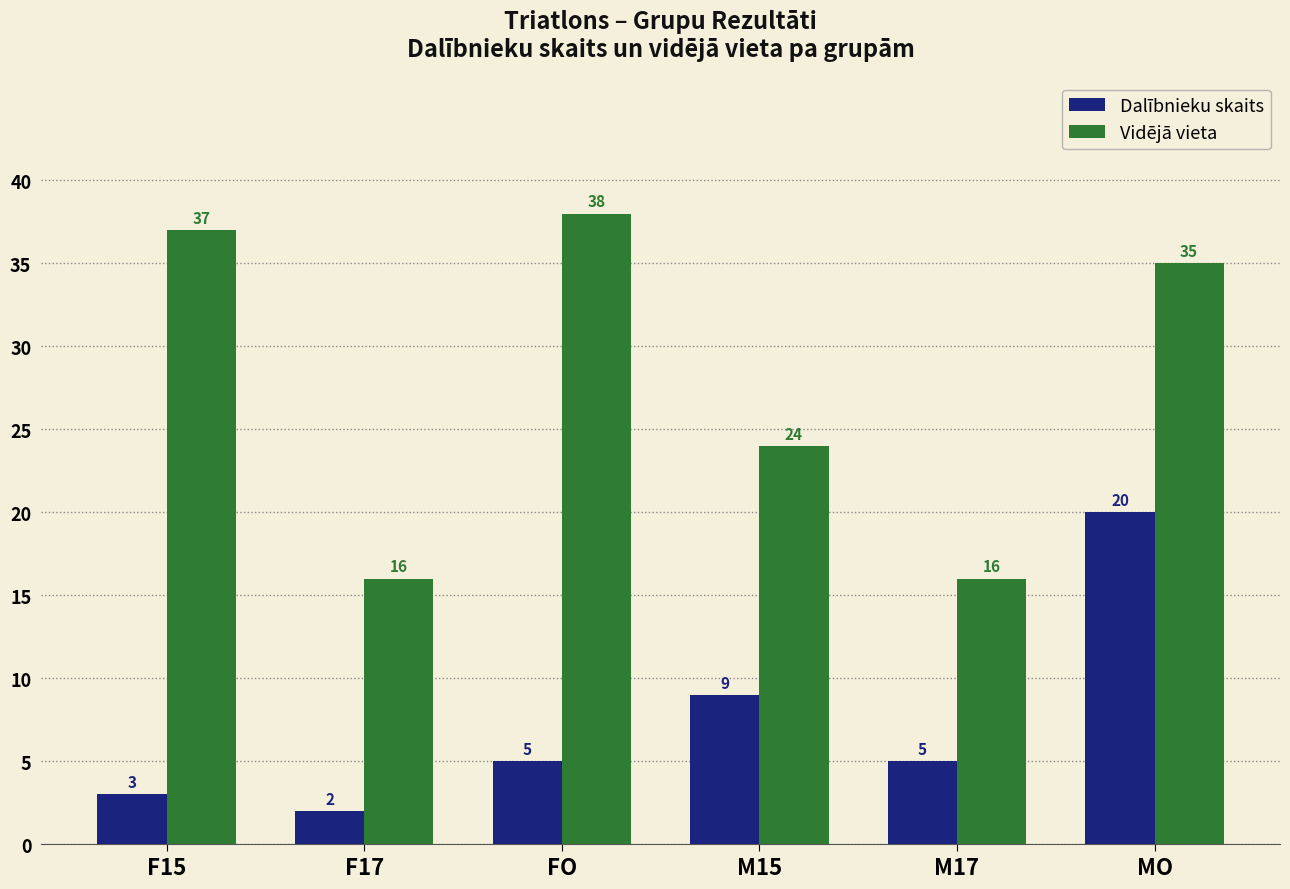

List the series in order of their overall mean, lowest first.

Dalībnieku skaits, Vidējā vieta